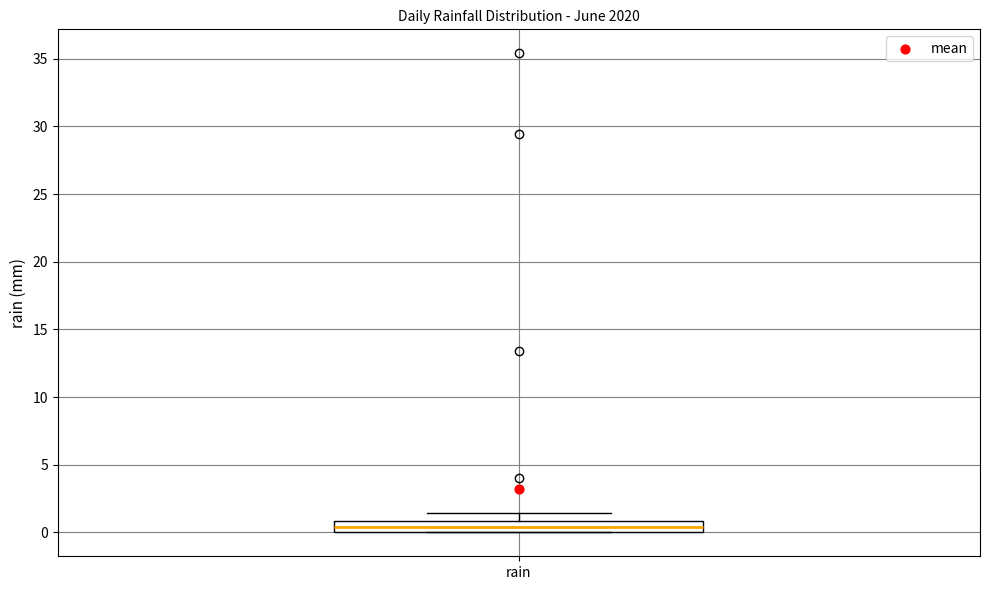

Where is the upper edge of the box for rain on the y-axis? The values are not printed on the chart, so give them approximately, as read against the axis.

1.0